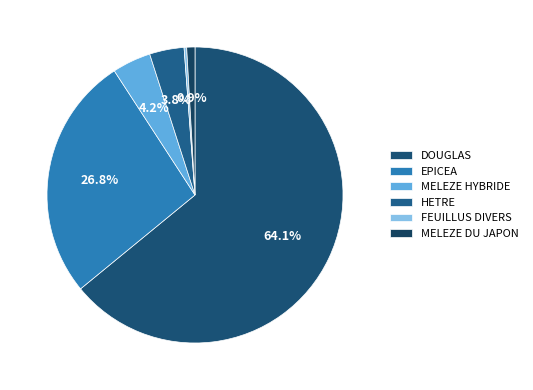

The HETRE slice represents 4% of the pie. True or false?

True